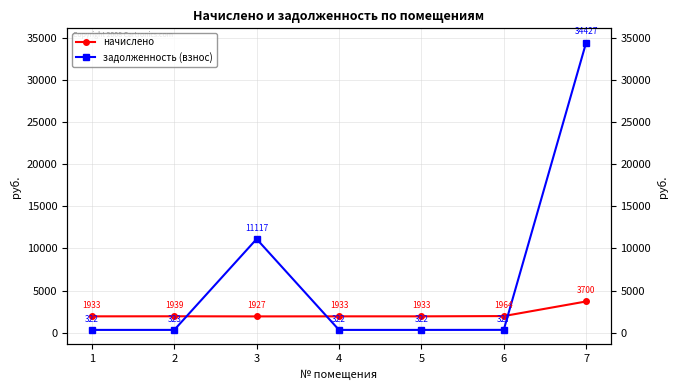

What is the highest value of the задолженность (взнос) series?

34426.5